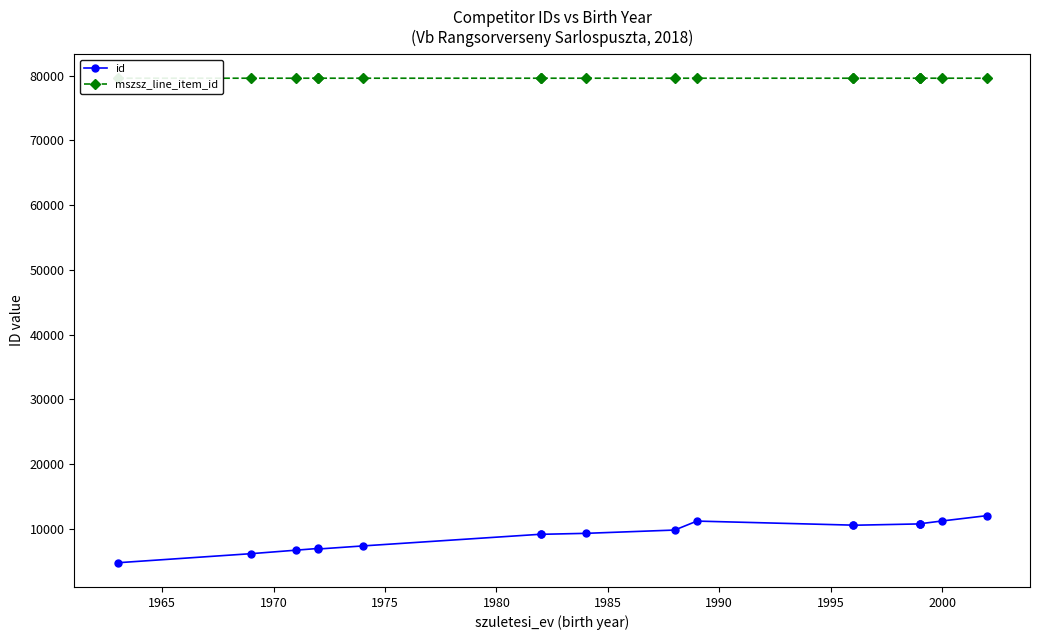

Reading right to left, extract all data points from this chart.

id: 12057	11240	10809	10830	10788	10580	10598	11224	9840	9330	9182	9194	7388	6911	6998	6733	6196	4792
mszsz_line_item_id: 79604	79606	79606	79606	79606	79605	79604	79604	79604	79604	79604	79604	79604	79606	79604	79605	79604	79604